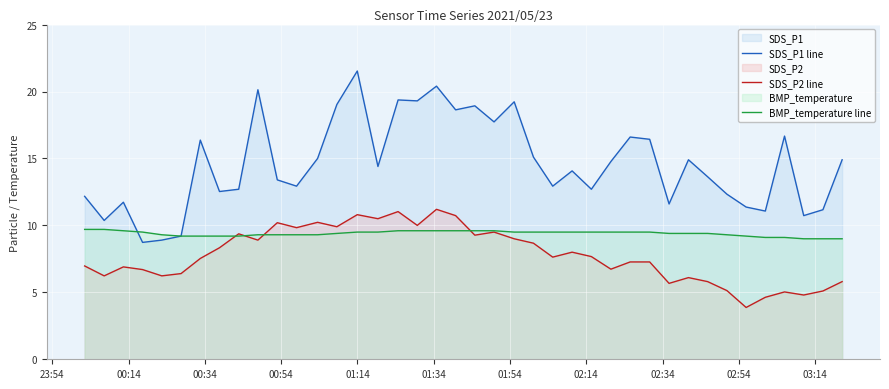

In SDS_P2 line, how many points are lower than both neighbors (excluding endpoints)?

13